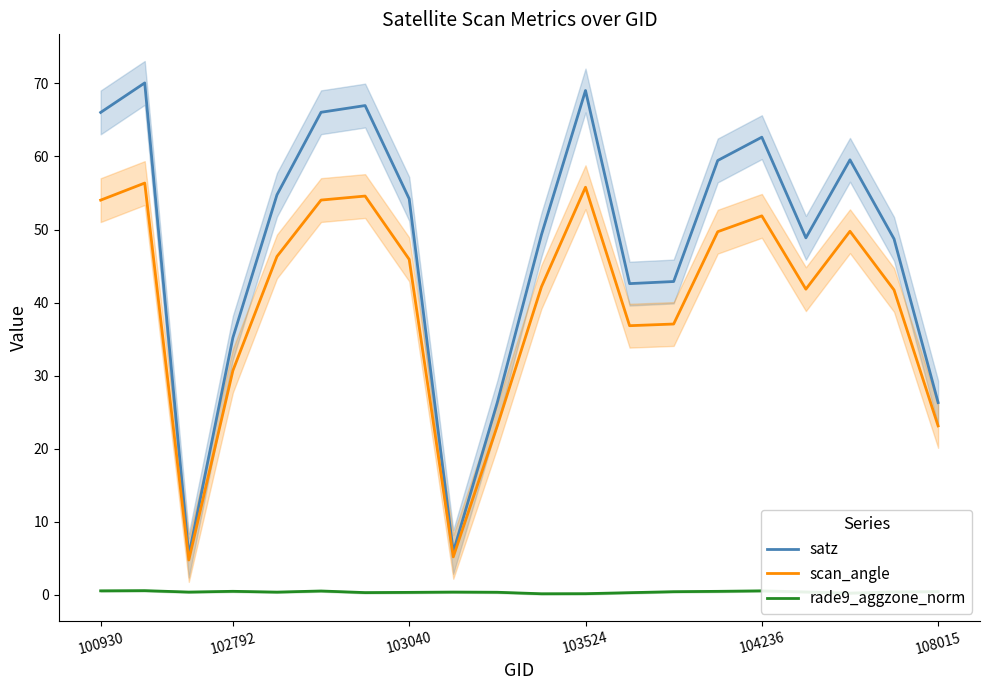

True or false: rade9_aggzone_norm and scan_angle intersect in this chart.

False